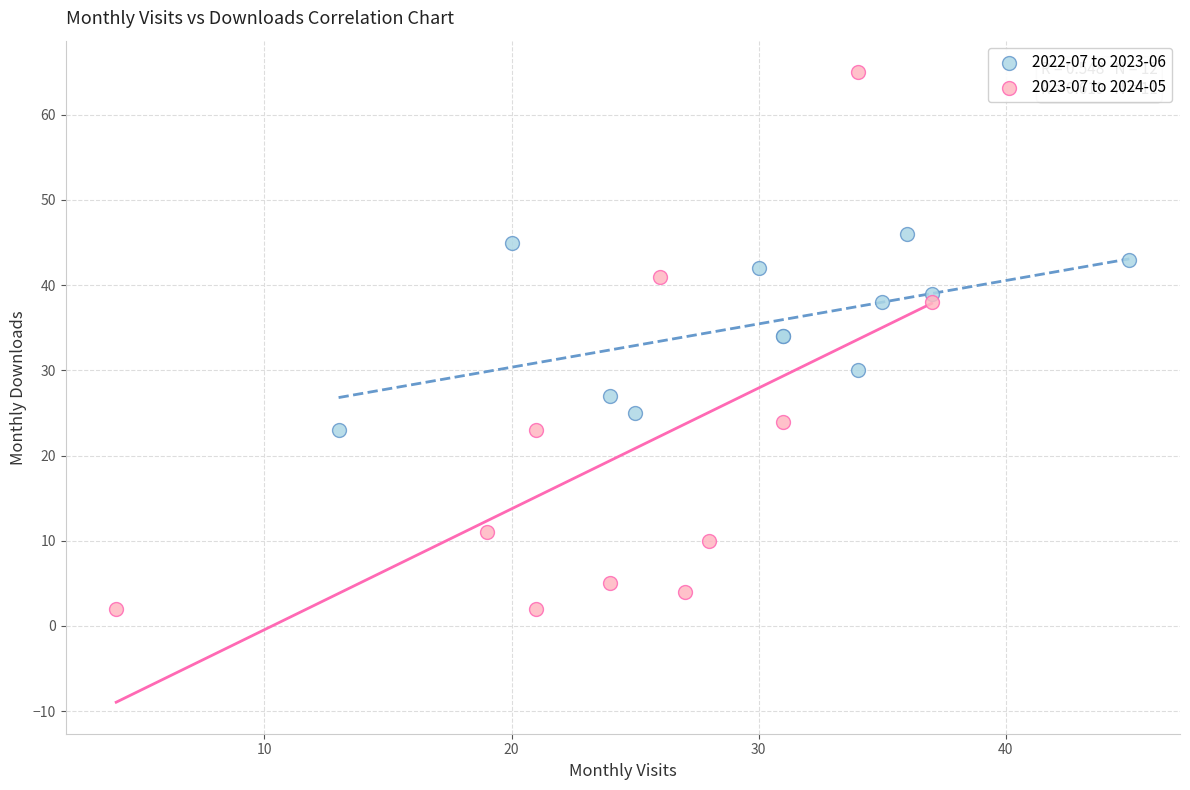

Which series has the widest spread of Y values?

2023-07 to 2024-05